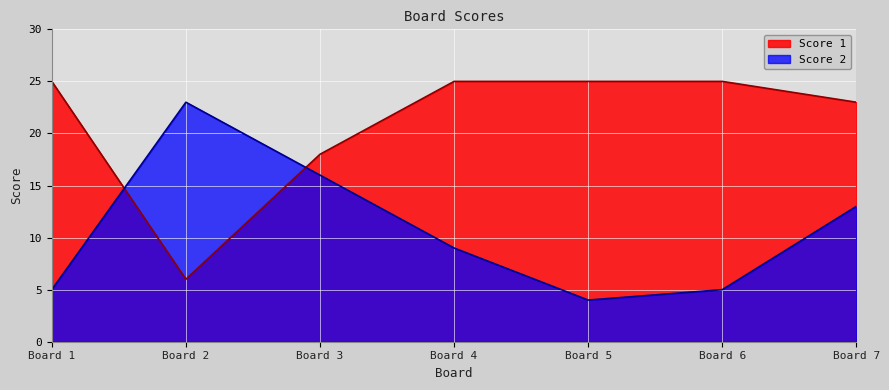

What is the value of the Score 1 point at the 3rd from the left?

18